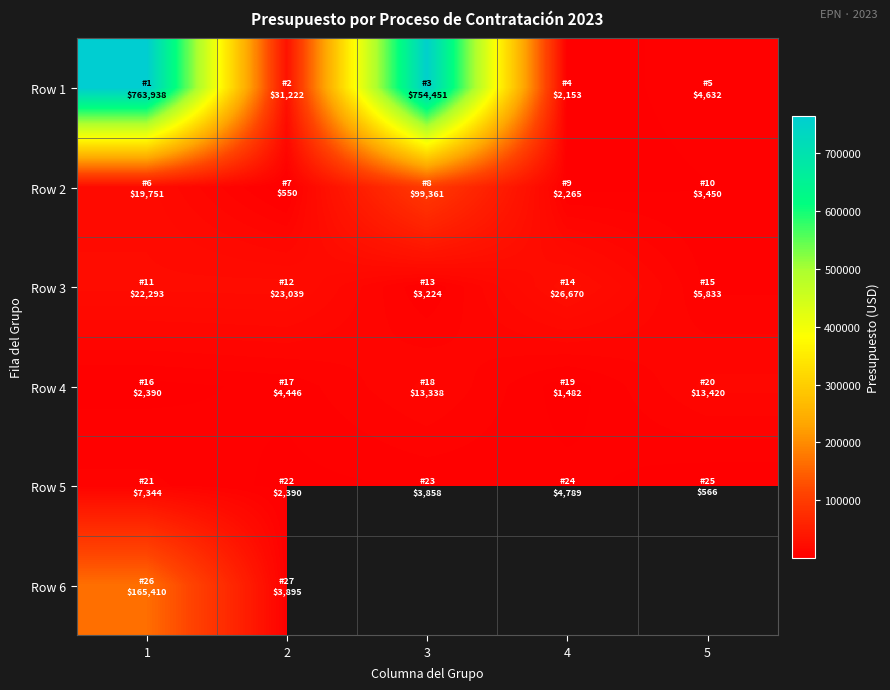

How many data points in Row 1 are less than 31222?

2